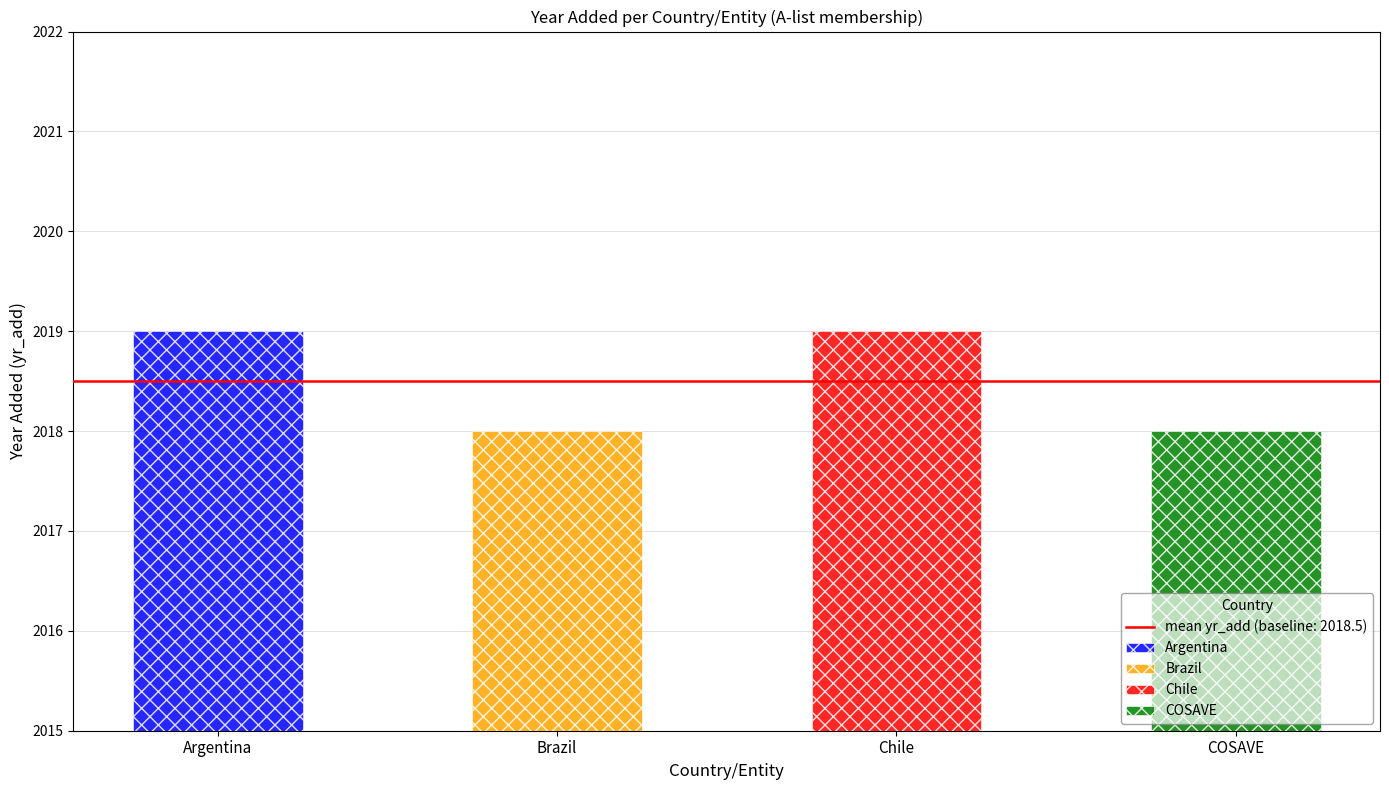

List the labels in order of value, smallest first.

Brazil, COSAVE, Argentina, Chile